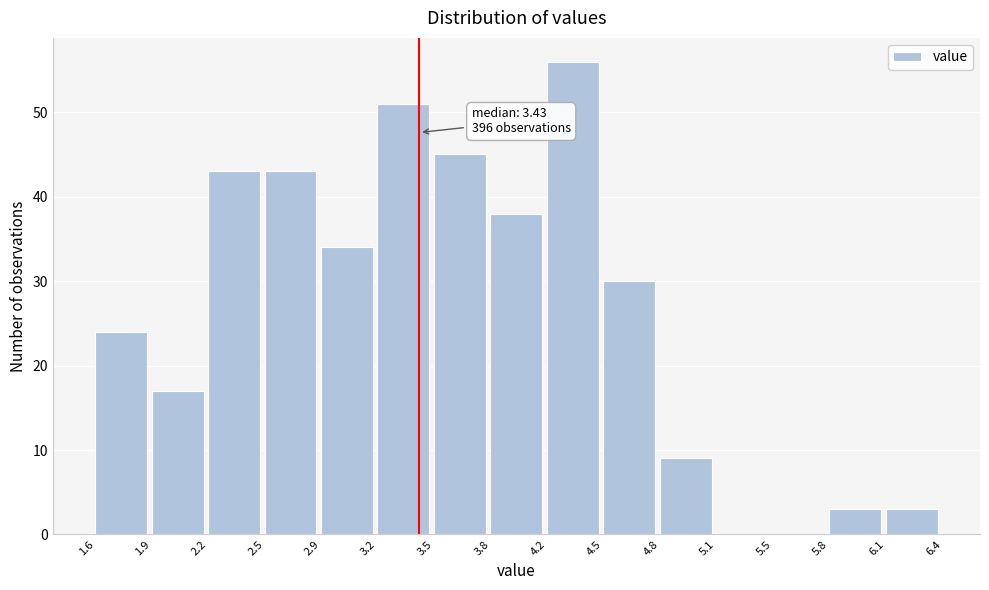

Over which range of the x-axis is the bar tallest?

4.2 to 4.5